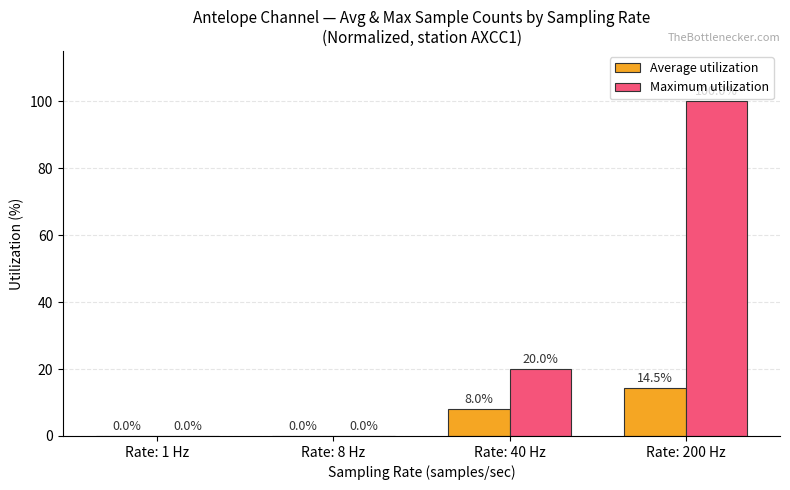

What is the total value across all series at Rate: 200 Hz?

114.5